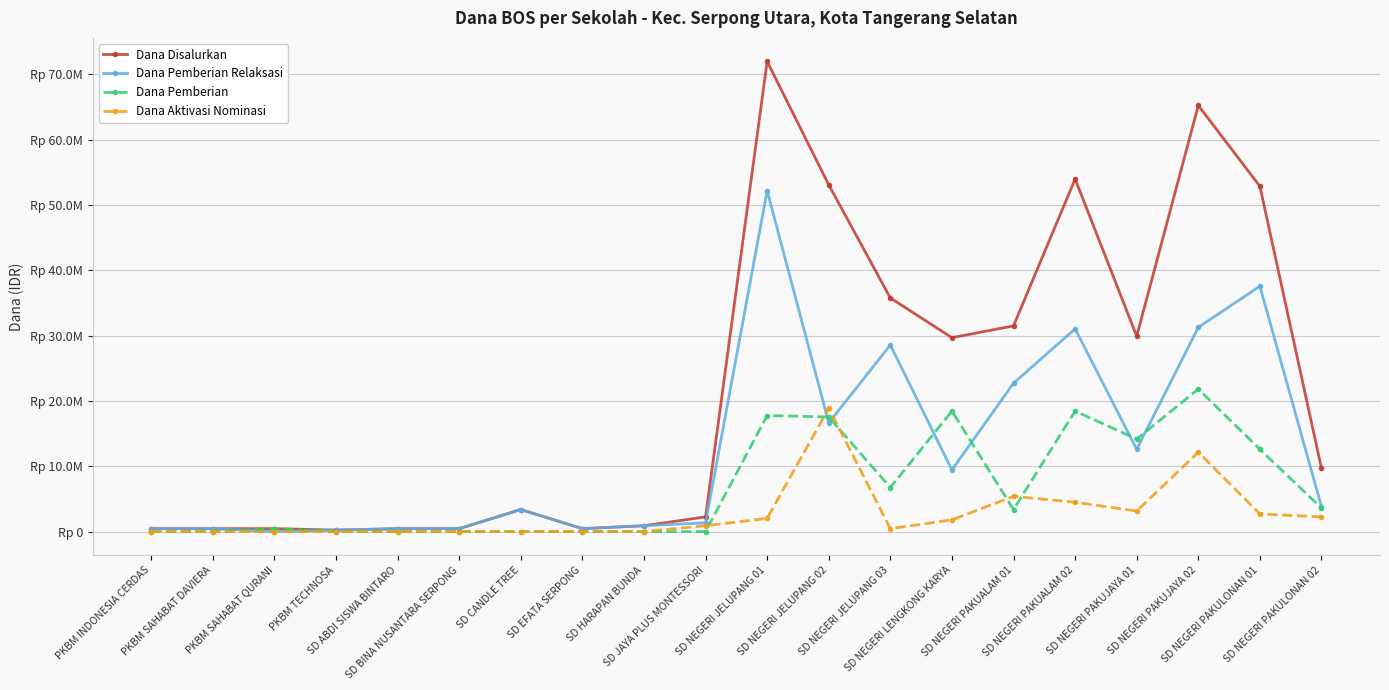

Which series changed the most between PKBM INDONESIA CERDAS and SD NEGERI PAKUALAM 02?

Dana Disalurkan